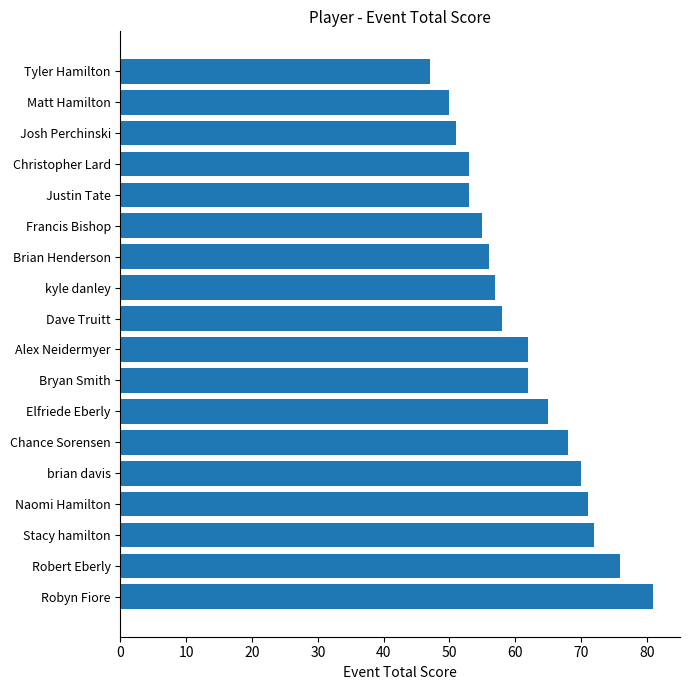

Reading bottom to top, what are all the values shown in this chart?

81	76	72	71	70	68	65	62	62	58	57	56	55	53	53	51	50	47